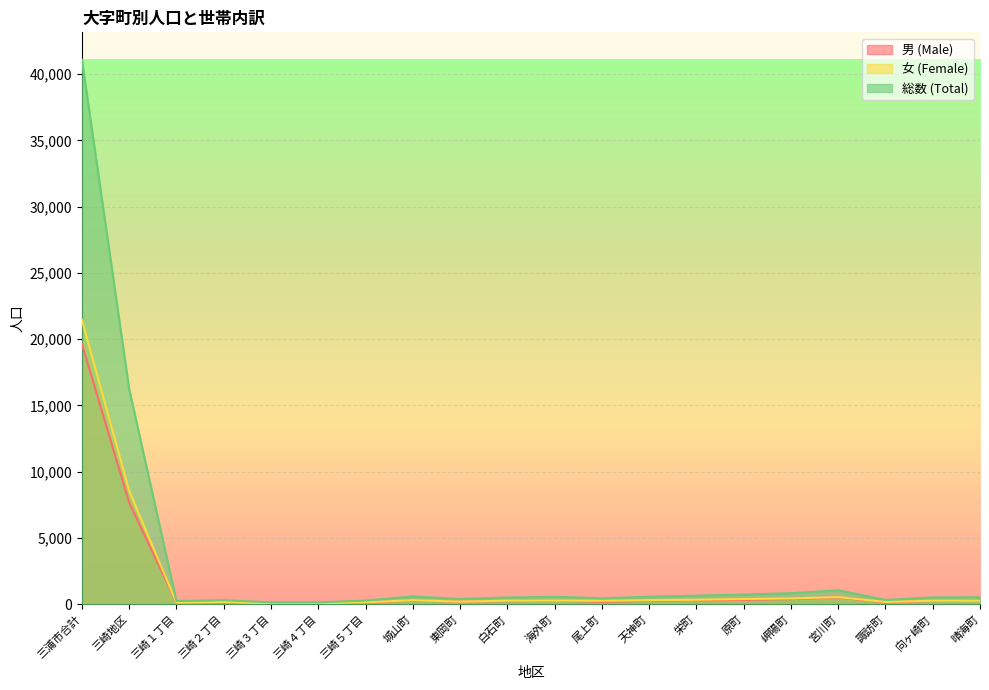

The 総数 (Total) series shows 1059 at 宮川町. True or false?

True